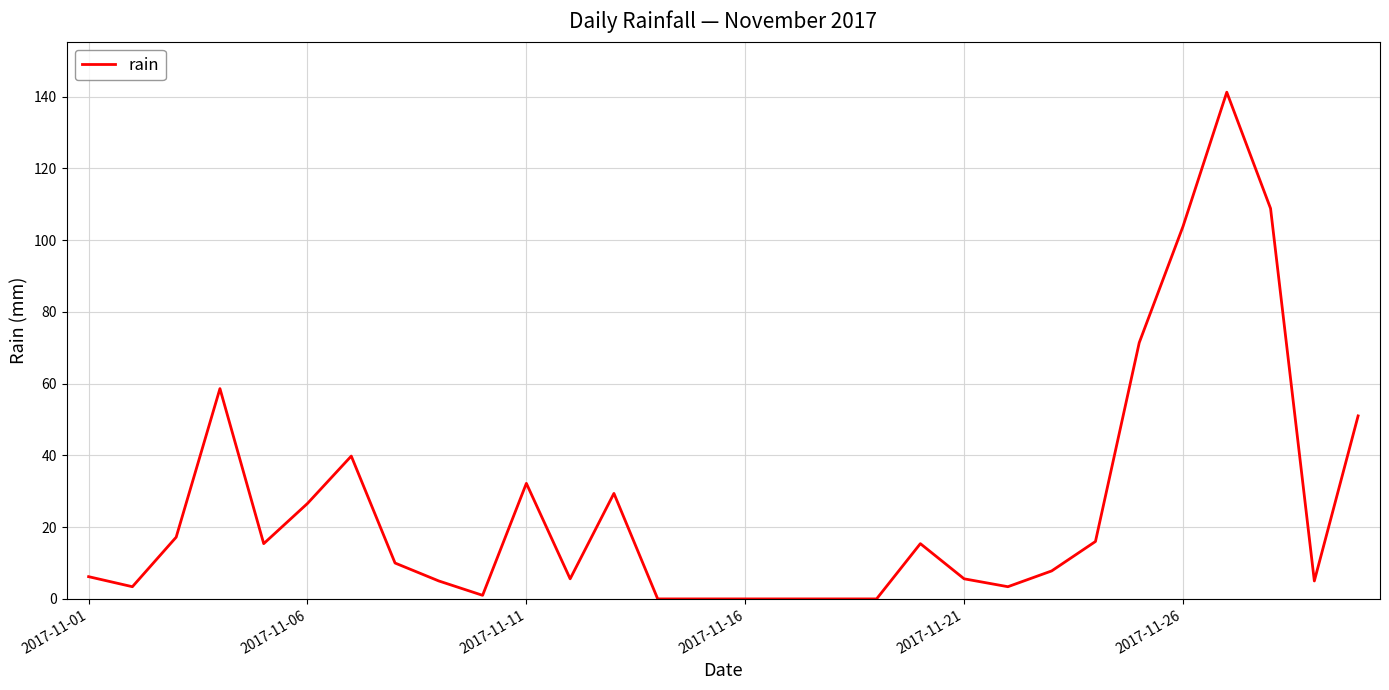

What is the greatest value displayed?

141.2